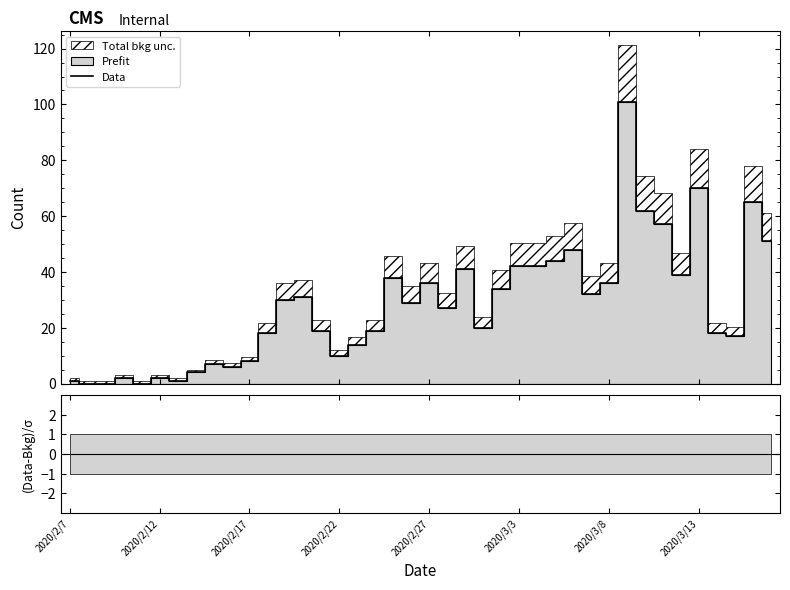

How many lines are shown in the chart?

1